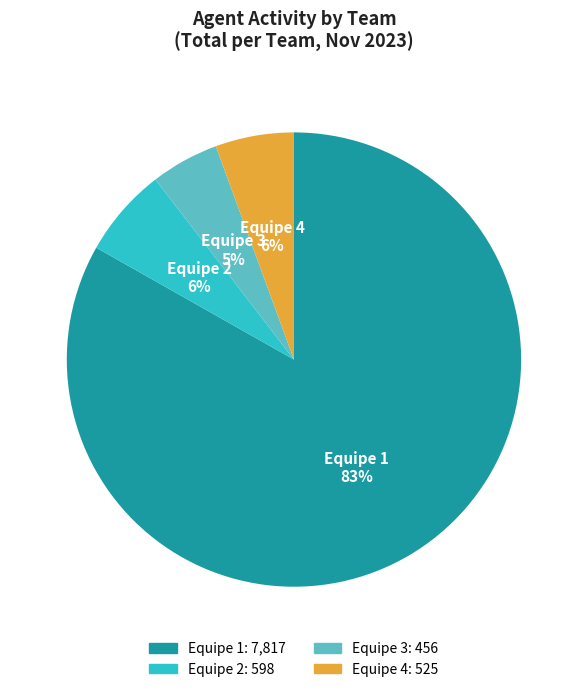

Count the number of slices in the pie.

4